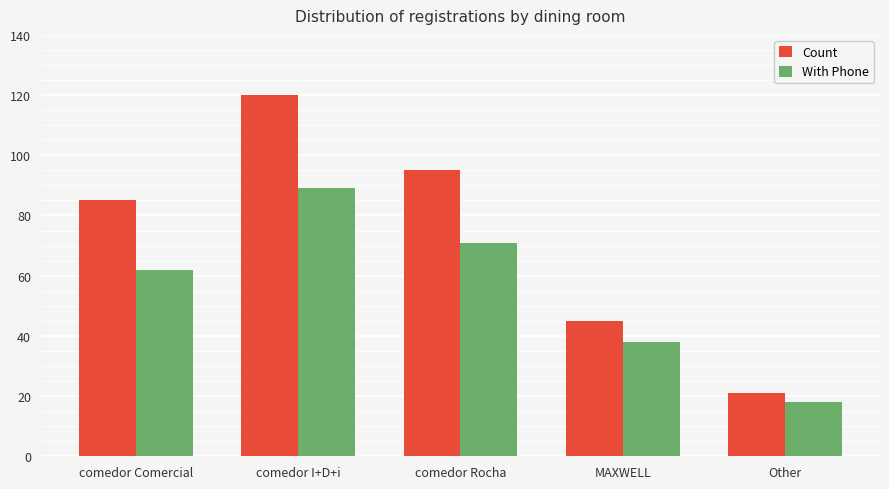

Between comedor Rocha and Other, which series saw the biggest shift?

Count